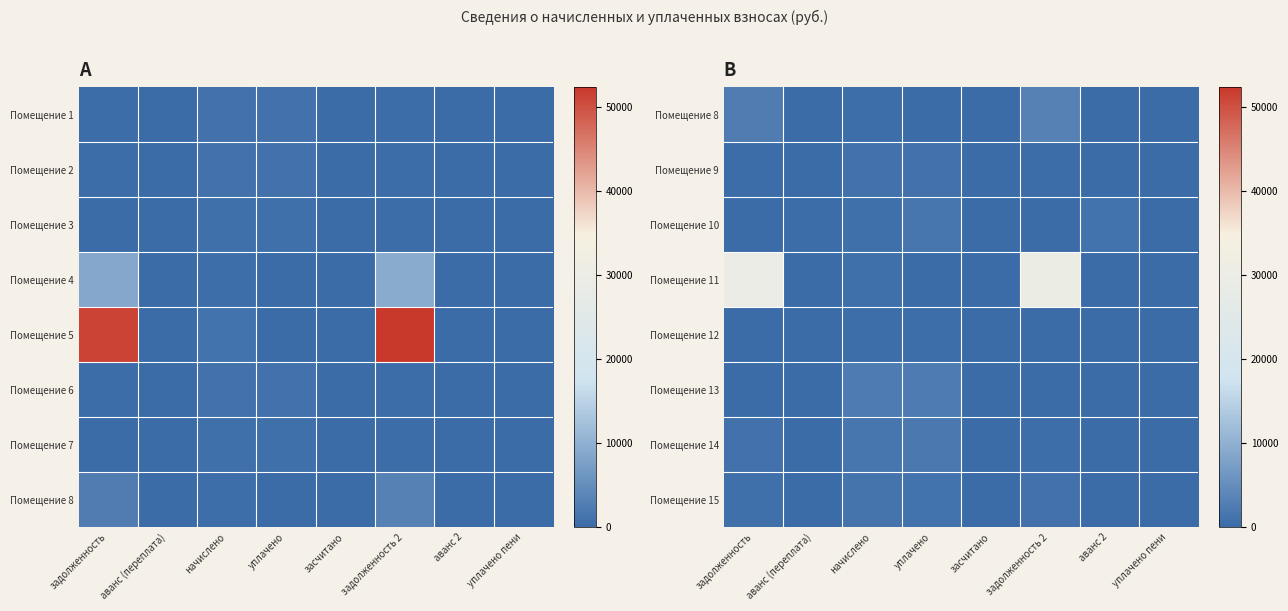

Count the number of categories in the chart.

8